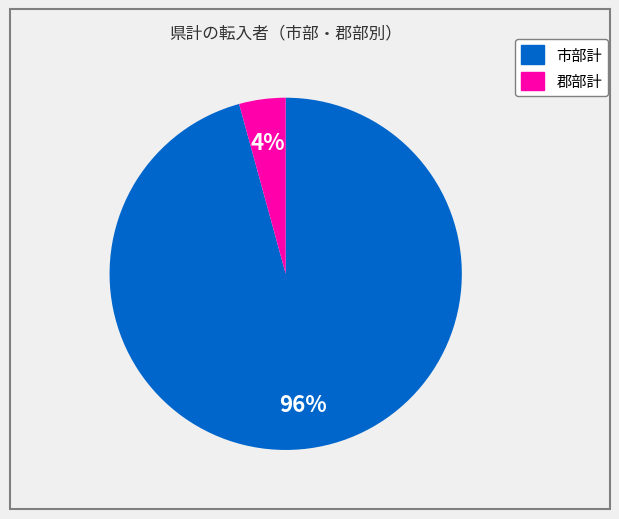

How many slices are in this pie chart?

2